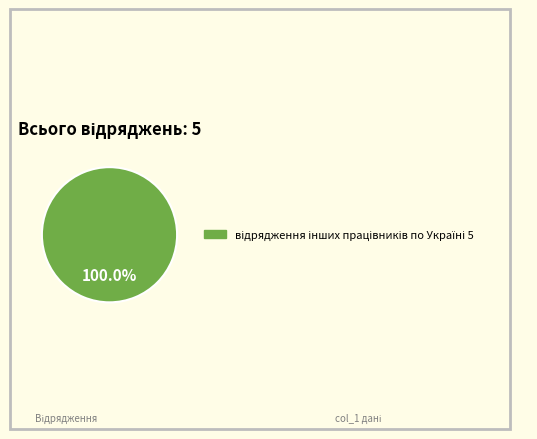

Does any single category account for the majority?

Yes